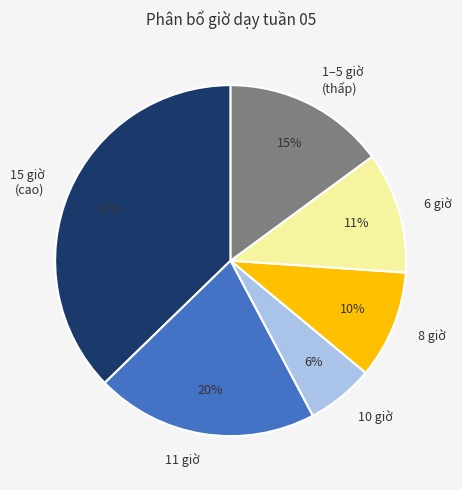

What percentage is the 8 giờ slice, to the nearest percent?

10%